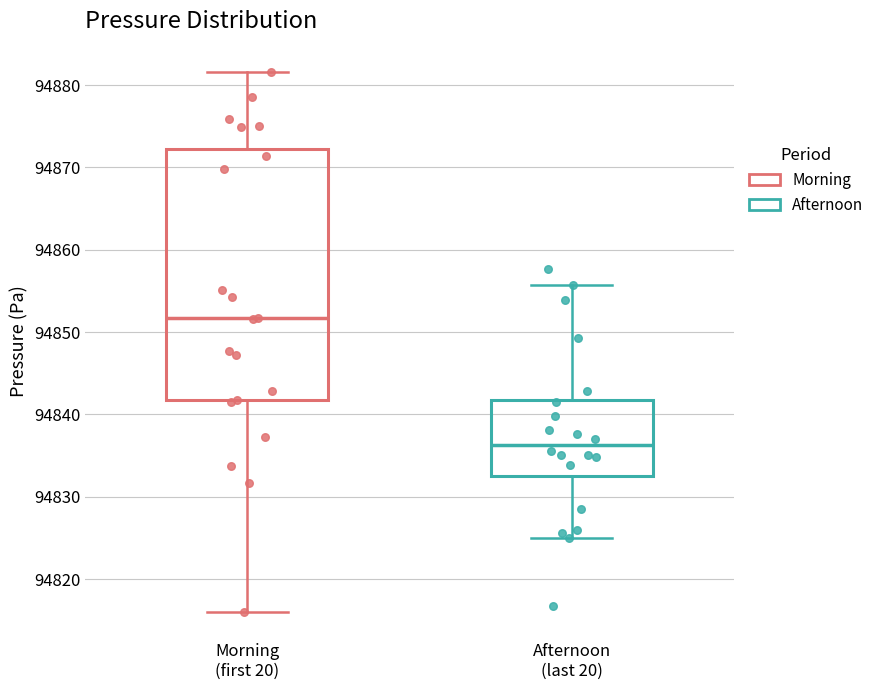

Reading left to right, transcribe this box plot: for each box, give where its median line is, the range the box spans, and where its two whiskers end, as read against the y-axis. The values are not printed on the chart, so give them approximately, as read against the axis.

Morning (first 20): median 94852, box 94842 to 94872, whiskers 94816 to 94882
Afternoon (last 20): median 94836, box 94832 to 94842, whiskers 94825 to 94856